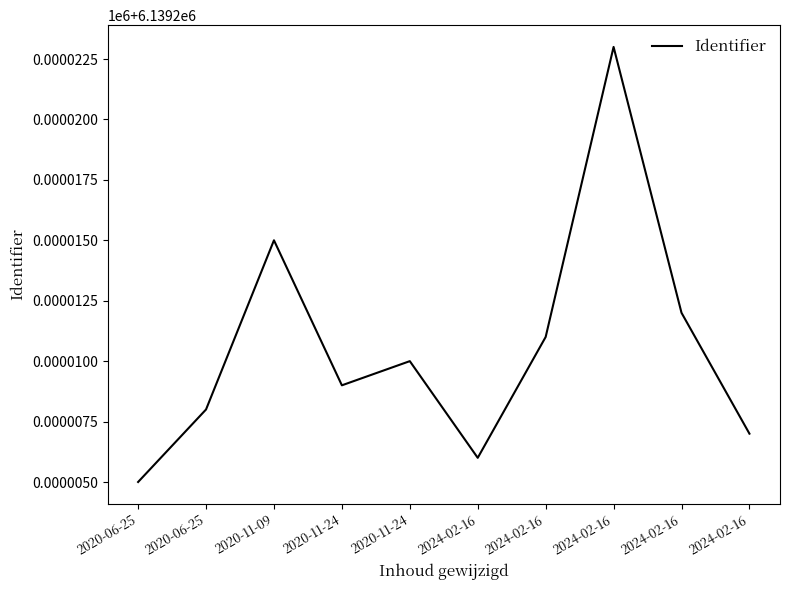

At which category does the data reach its first local valley?

2020-11-24